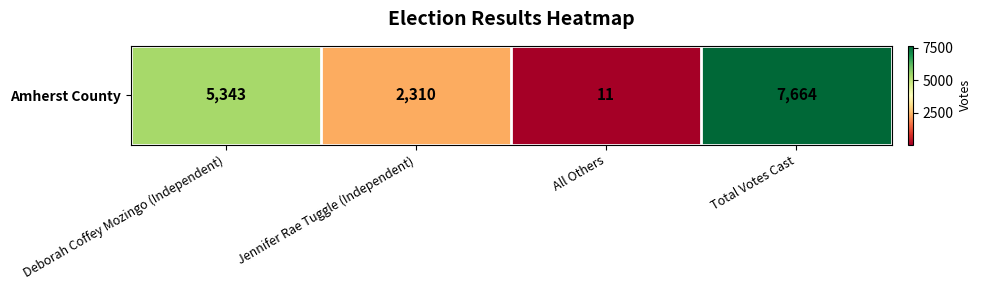

Is it true that the value at Deborah Coffey Mozingo (Independent) is 5343?

True